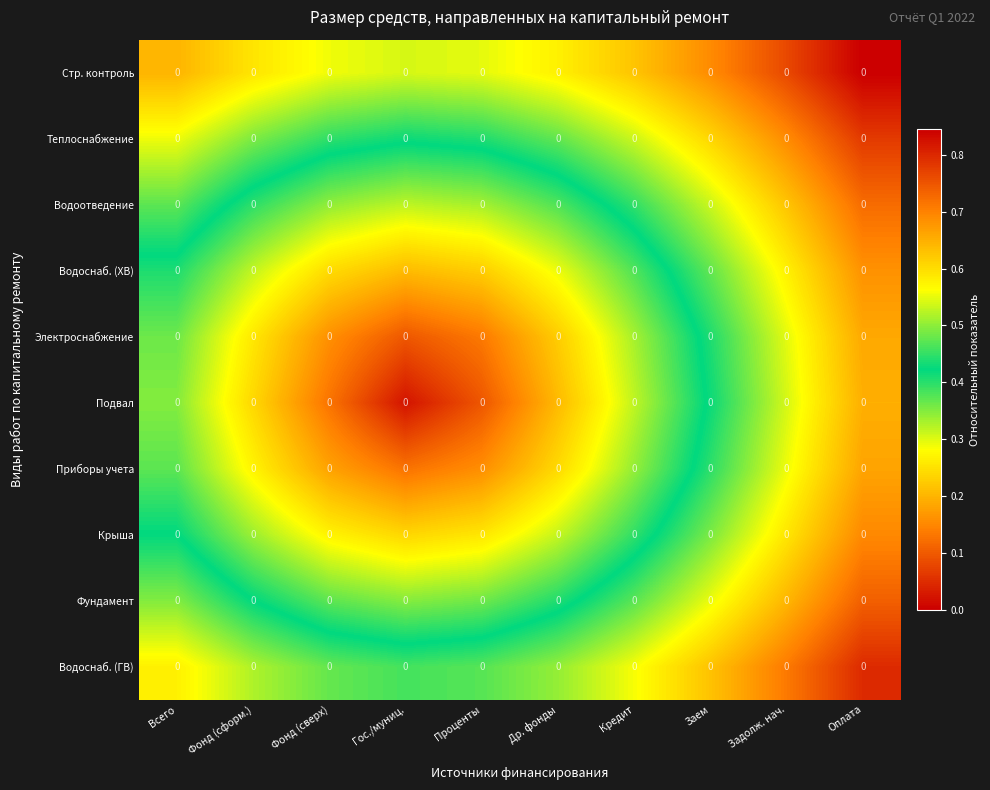

What is the difference between the second highest and second lowest values in the Фундамент series?

0.3